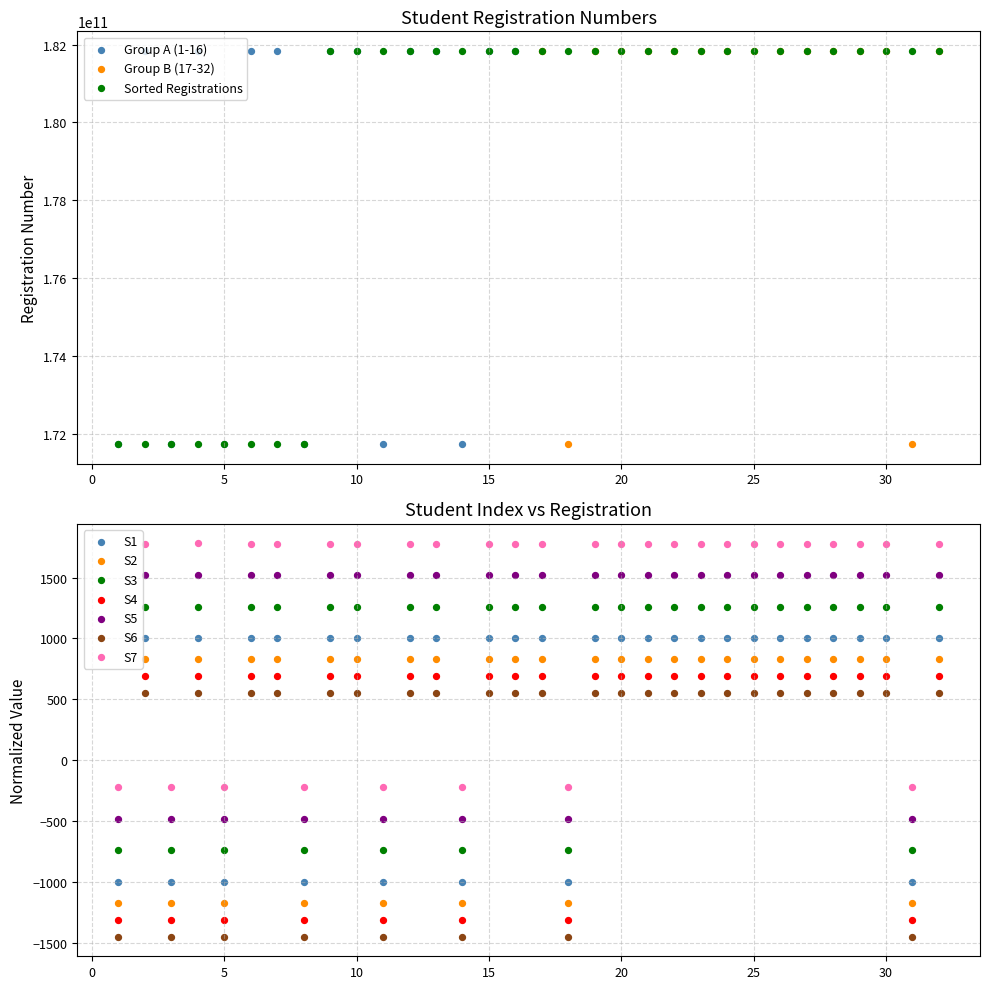

Approximately how many times larger is the value at 13 compared to 2?

1.0